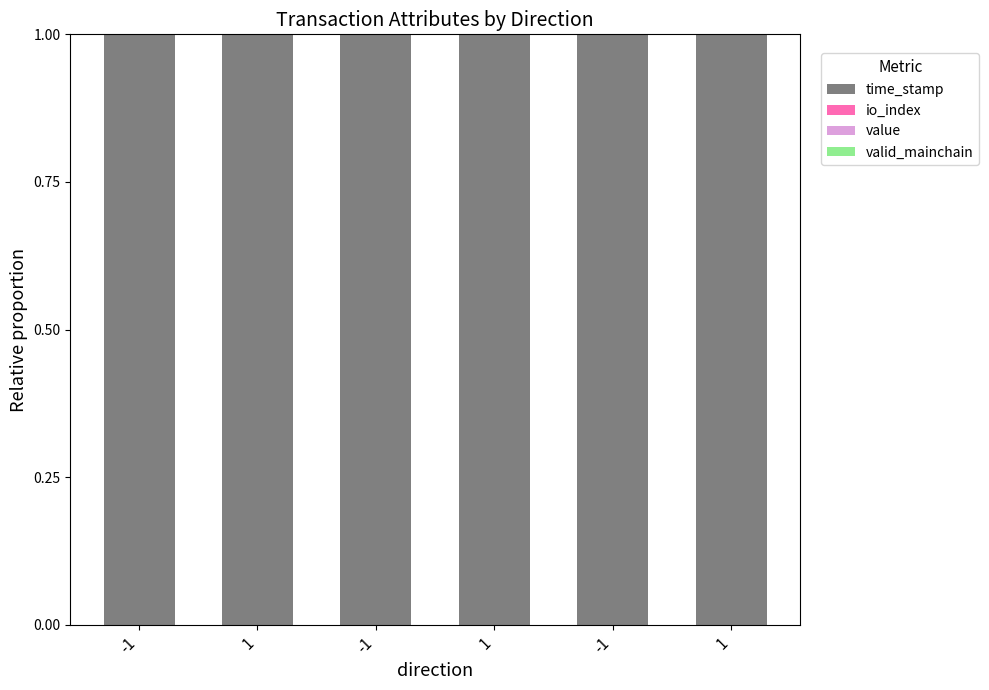

List the labels in order of time_stamp value, largest first.

-1, 1, 1, 1, -1, -1